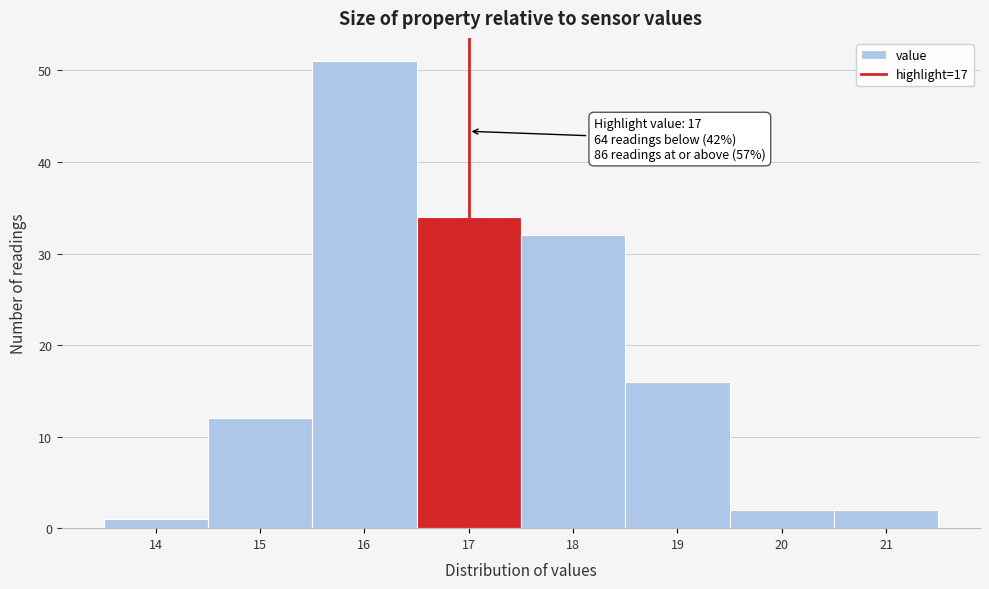

Over which range of the x-axis is the bar tallest?

15.5 to 16.5